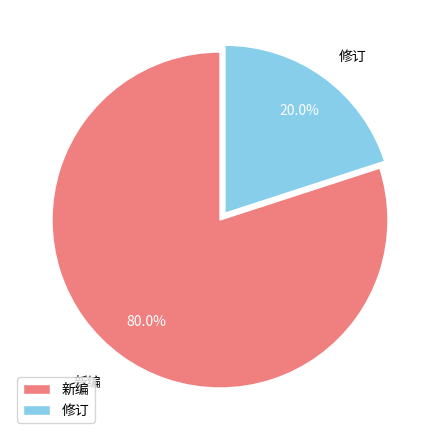

To the nearest percent, what portion does 修订 represent?

20%